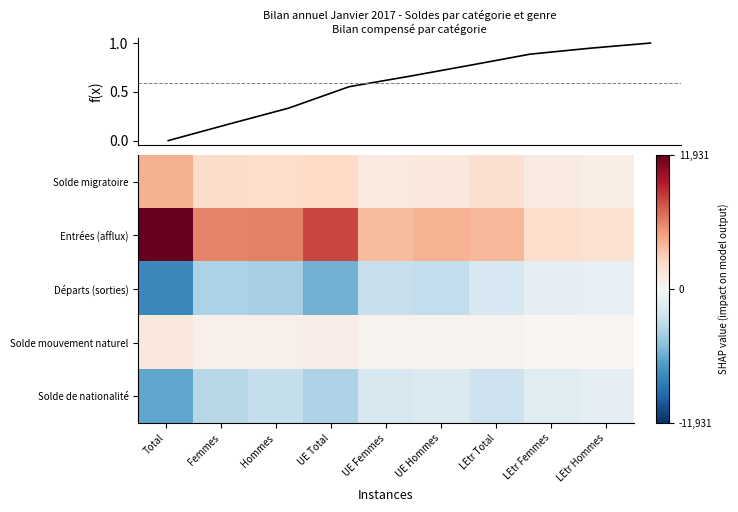

The Entrées (afflux) series shows 6008.6 at UE Hommes. True or false?

False